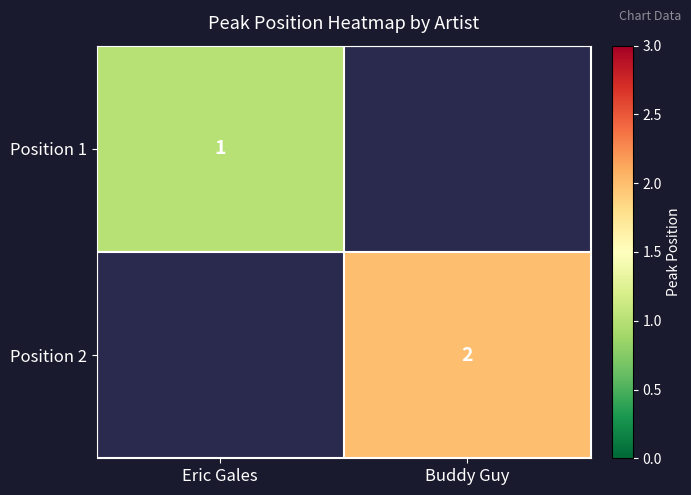

The Position 1 series shows 1 at Eric Gales. True or false?

True